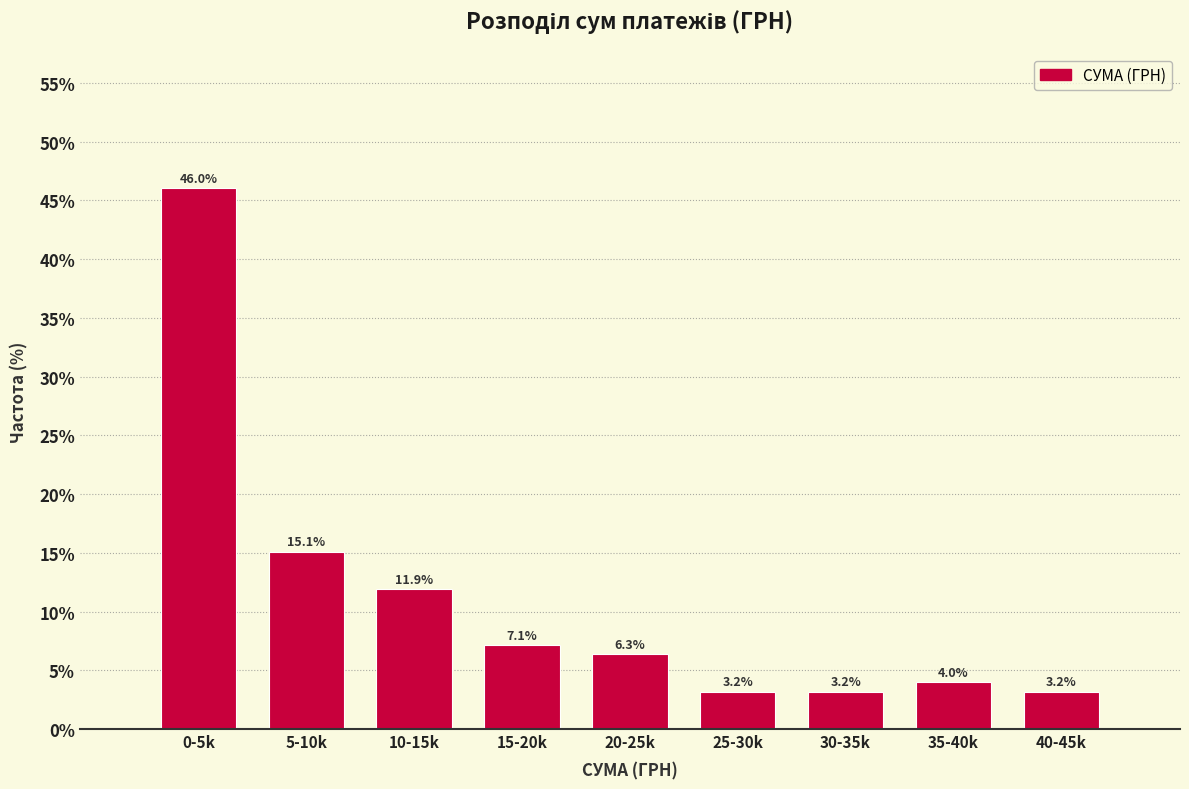

Reading right to left, list all the values displayed in this chart.

40-45k=3.2	35-40k=4.0	30-35k=3.2	25-30k=3.2	20-25k=6.3	15-20k=7.1	10-15k=11.9	5-10k=15.1	0-5k=46.0